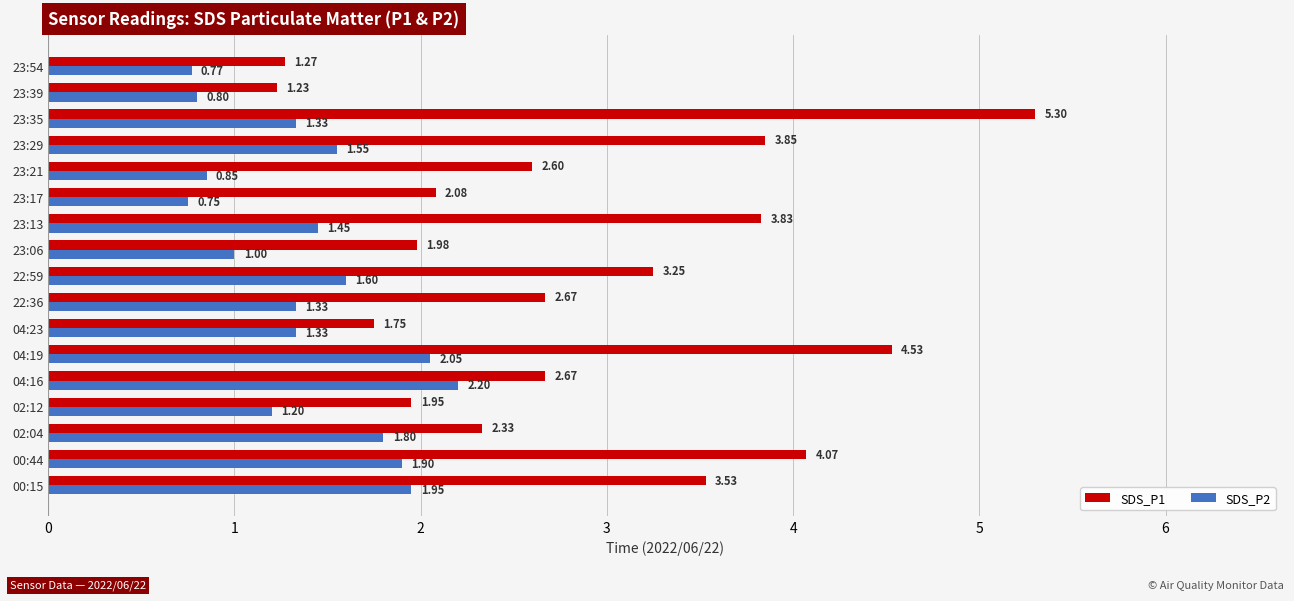

Which series has the widest spread of values?

SDS_P1